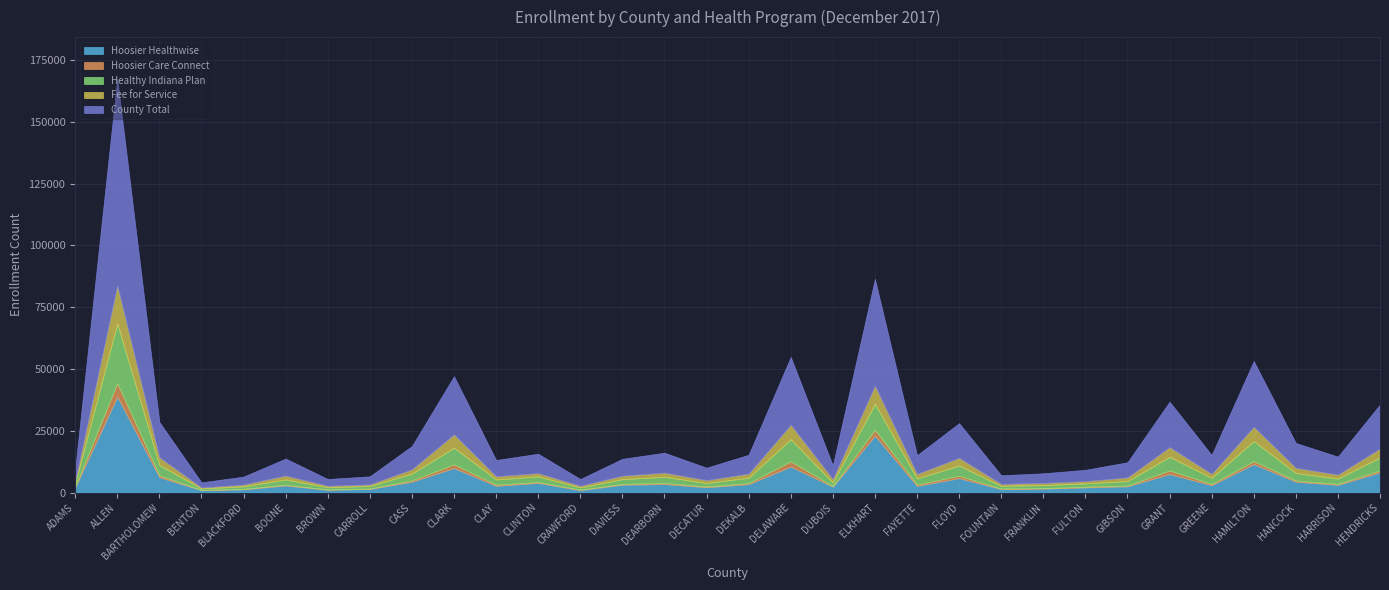

True or false: Hoosier Healthwise and Healthy Indiana Plan cross at least once.

False